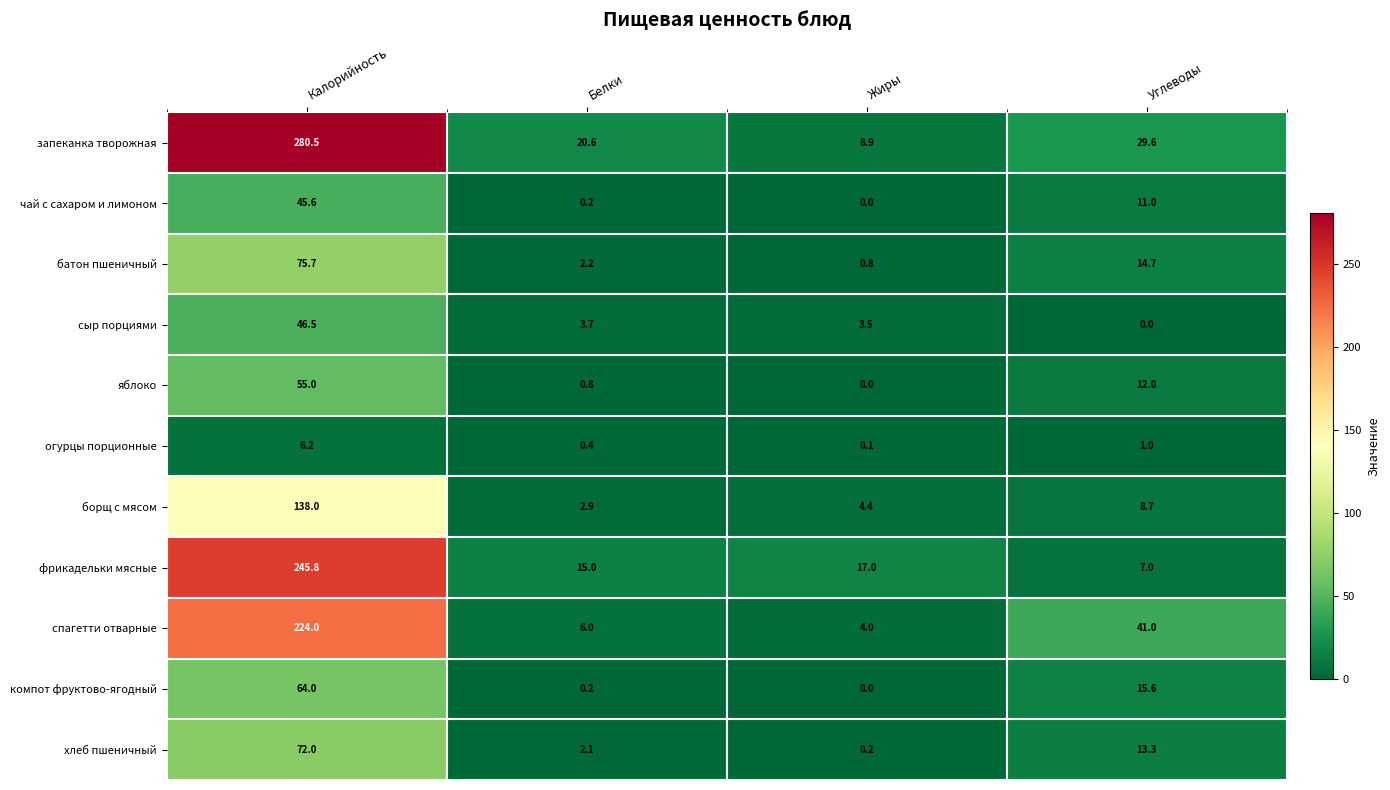

Count the number of categories in the chart.

4